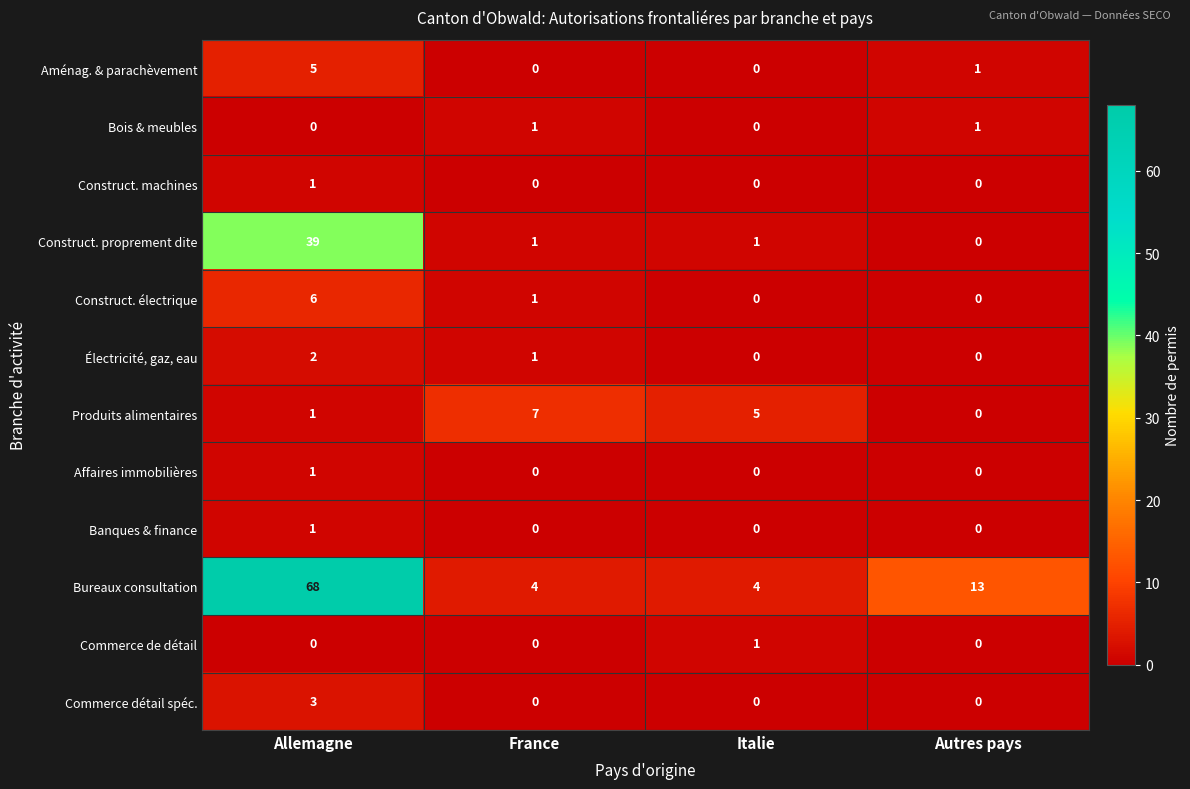

At which category is the sum across all series the highest?

Allemagne